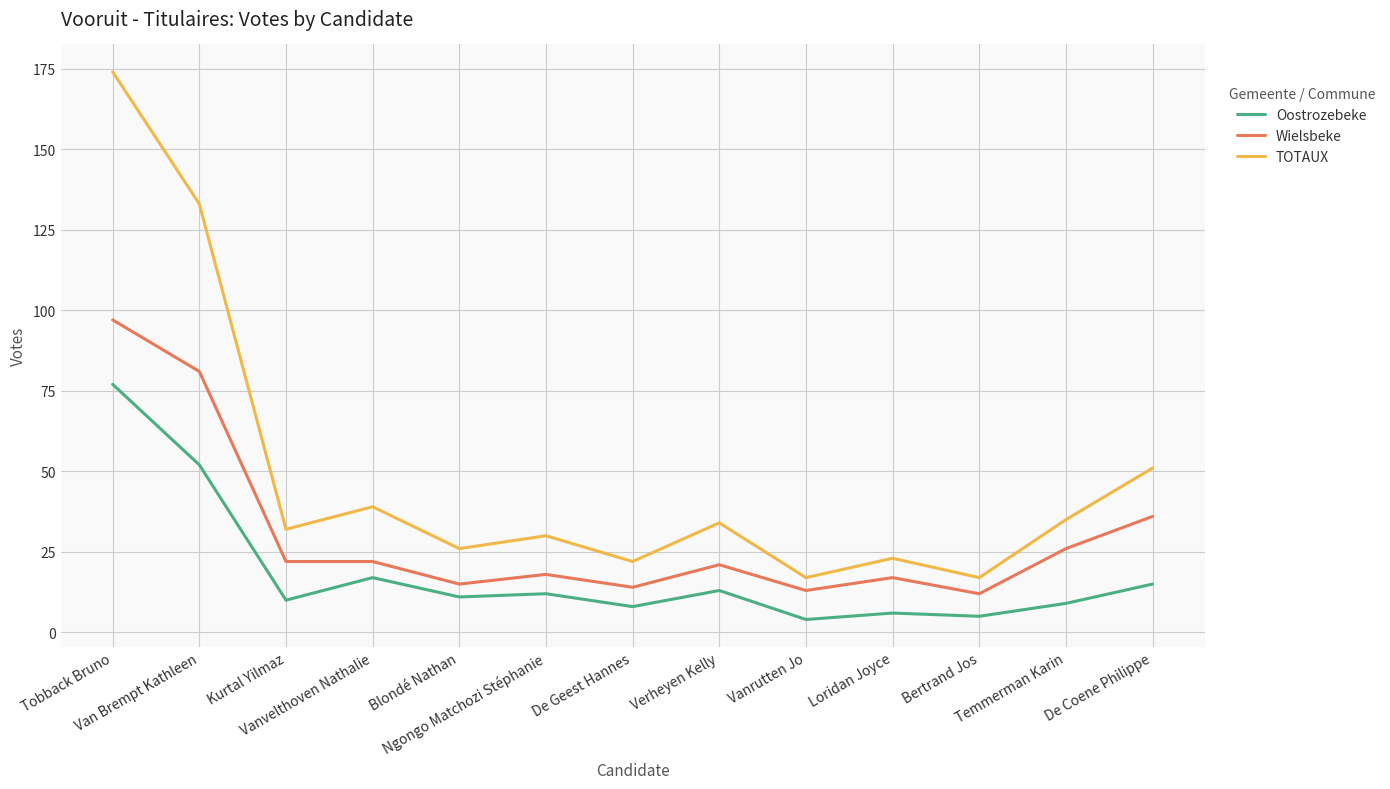

True or false: TOTAUX and Wielsbeke intersect in this chart.

False